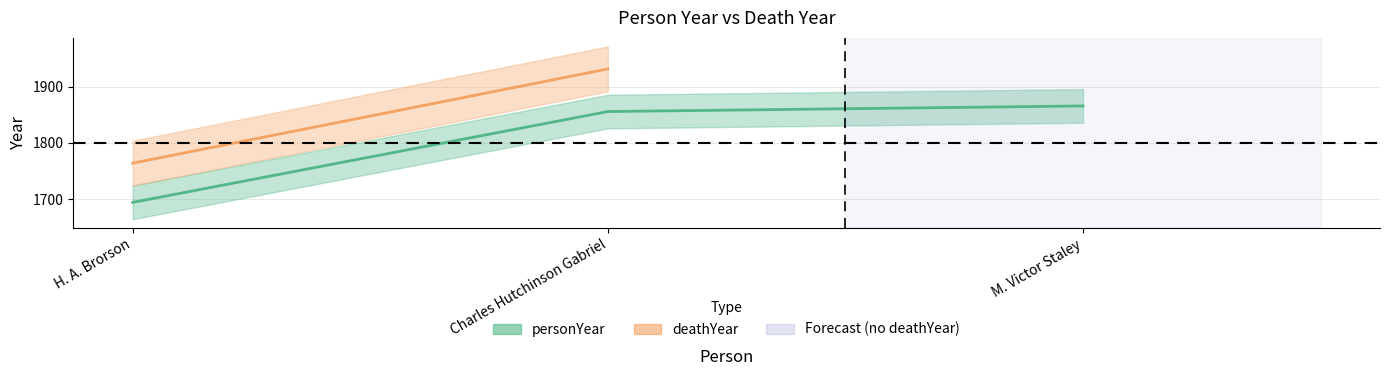

What is the sum of the values at M. Victor Staley and Charles Hutchinson Gabriel?

3722